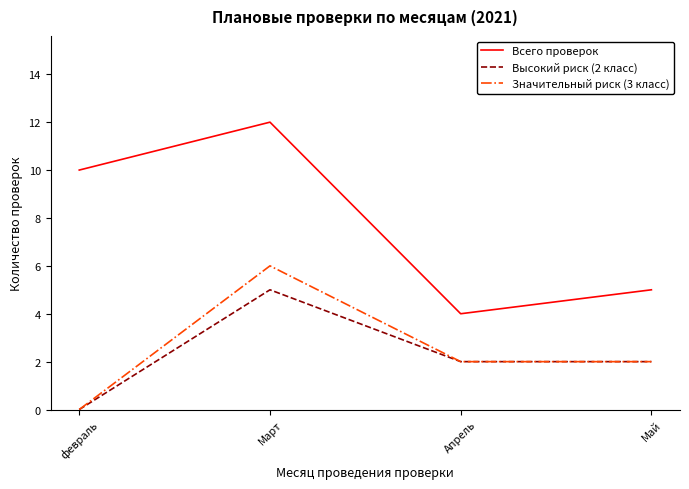

At which category does Высокий риск (2 класс) reach its first local peak?

Март